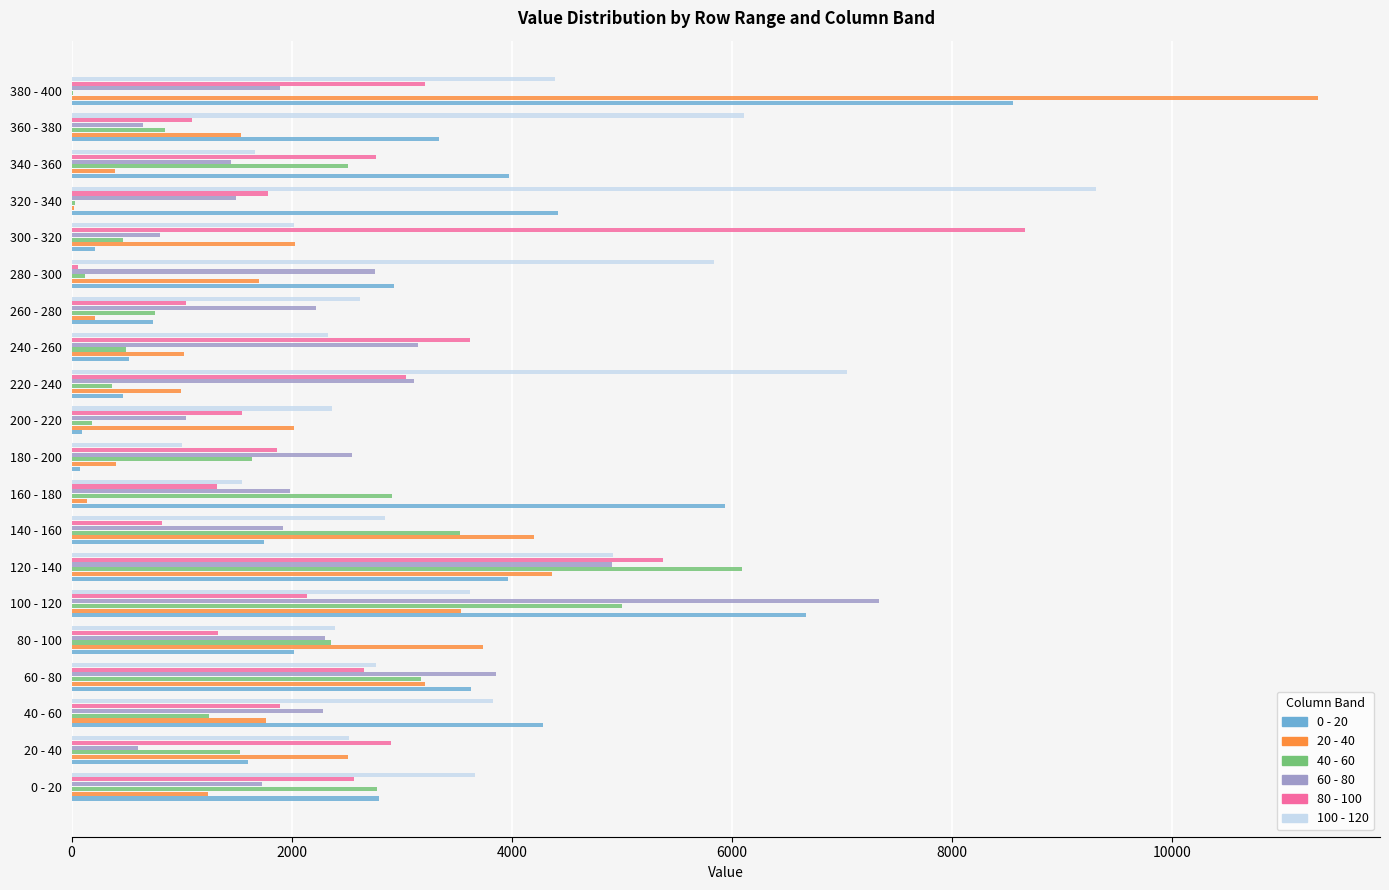

Which series has the largest total across all categories?

100 - 120